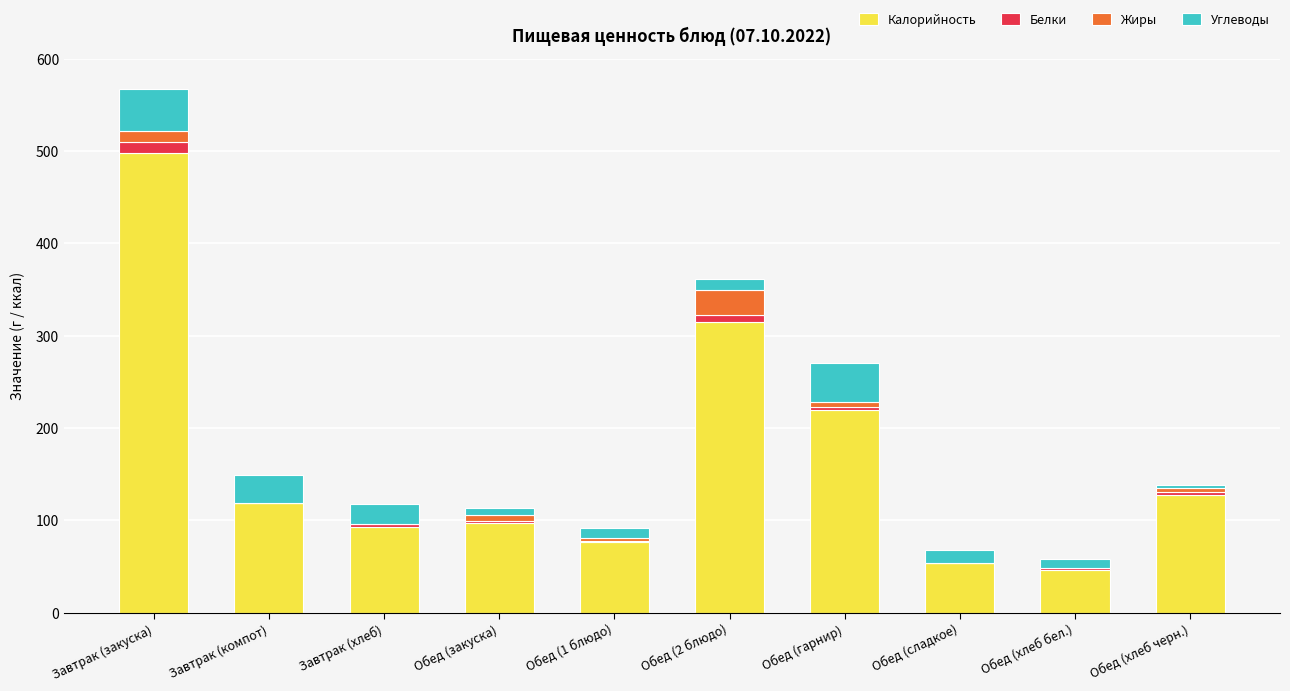

What value does the Калорийность series have at Завтрак (закуска)?

498.0